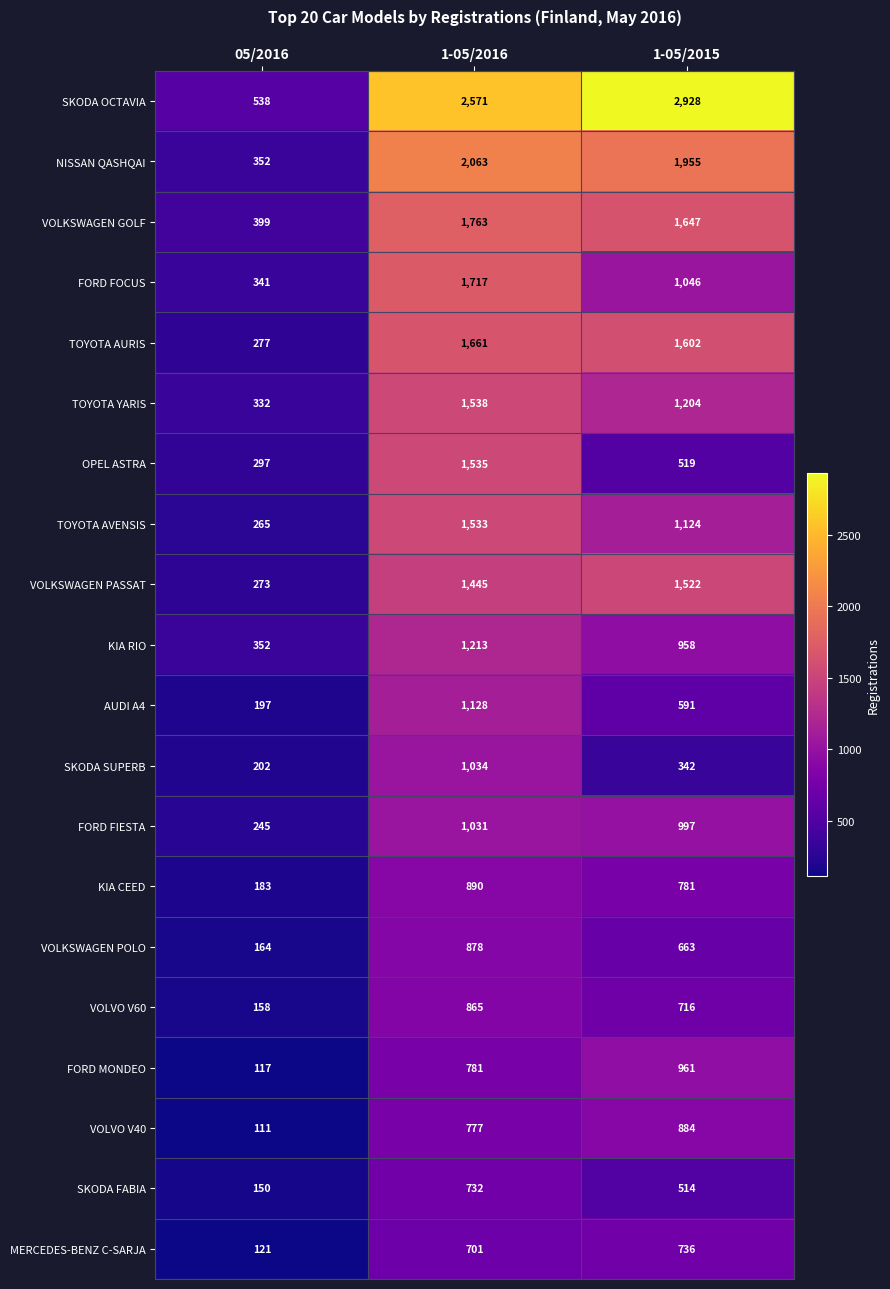

Count the number of data series in this chart.

20